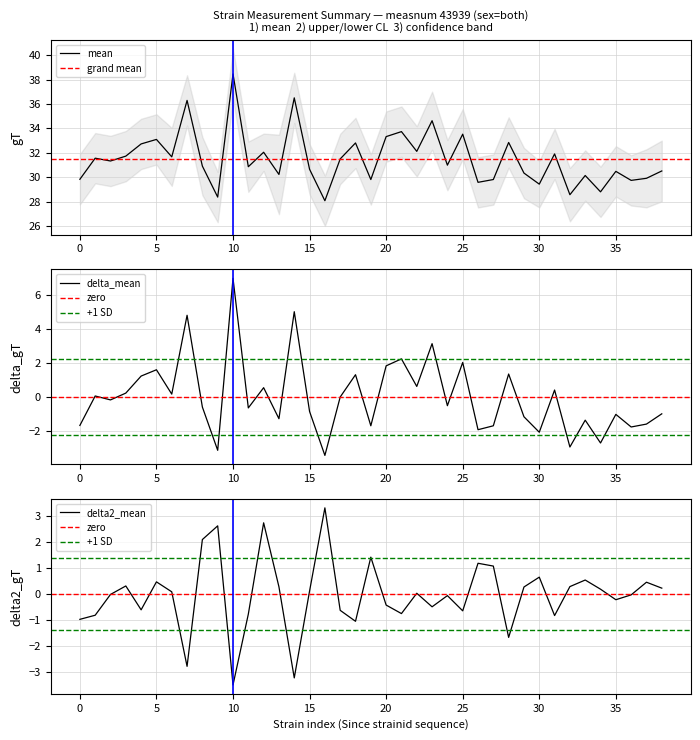

What is the lowest value of the mean series?

28.1